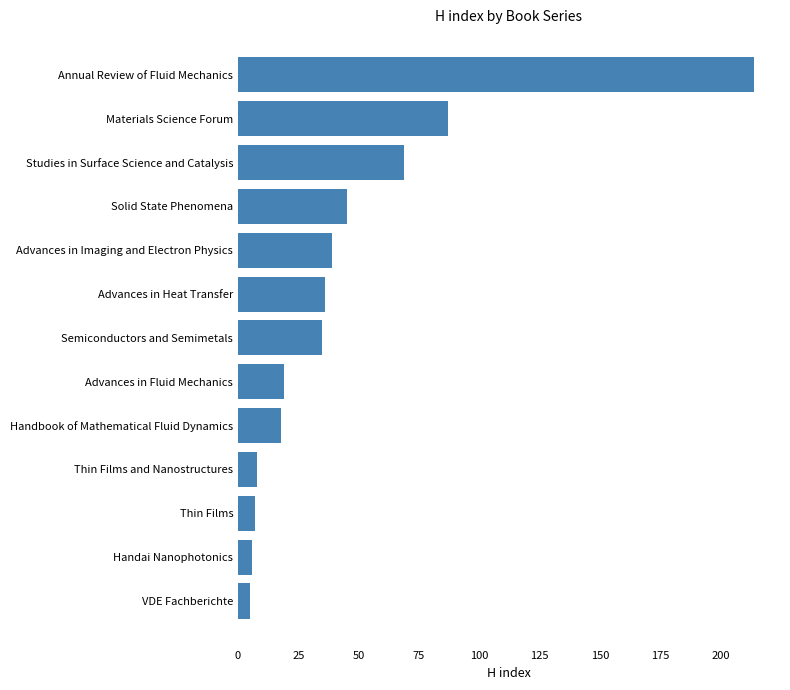

Approximately how many times larger is the value at Annual Review of Fluid Mechanics compared to Studies in Surface Science and Catalysis?

3.1